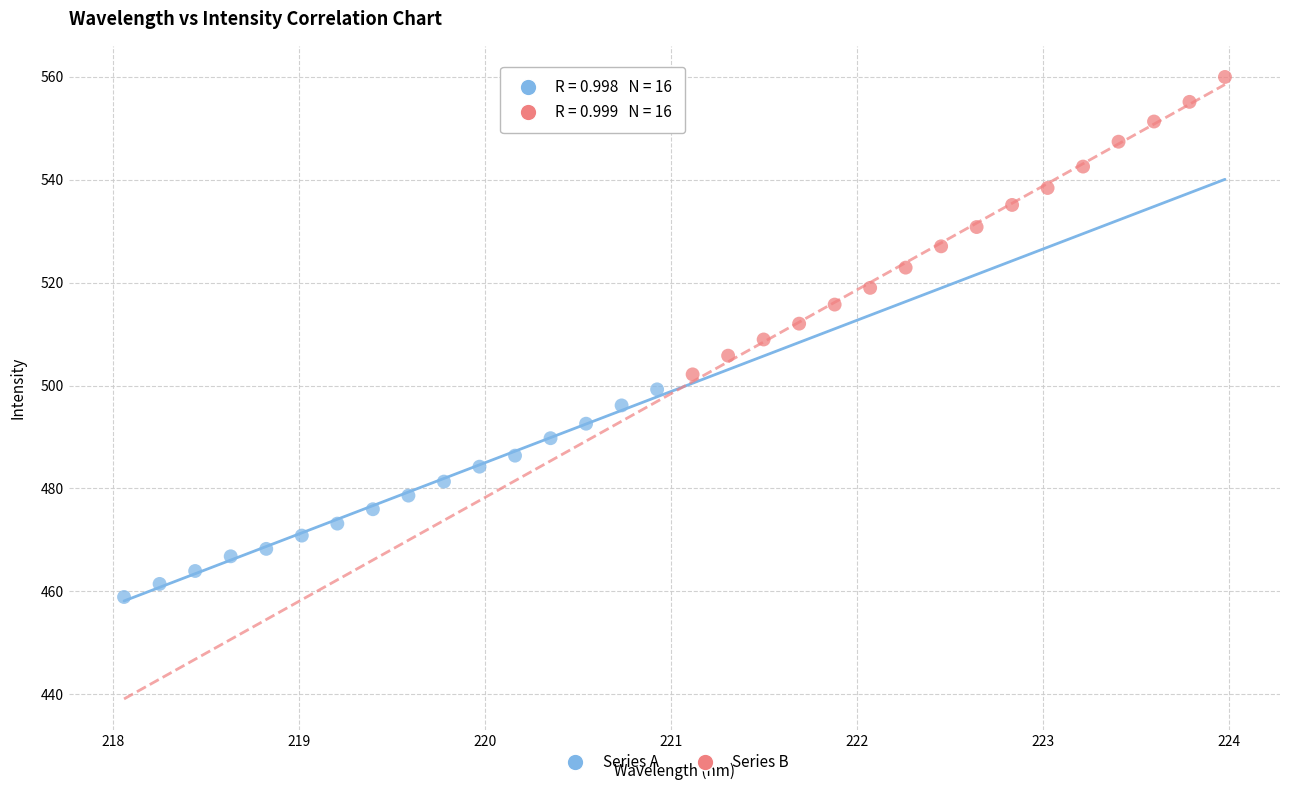

Which series reaches the maximum Y coordinate?

Series B